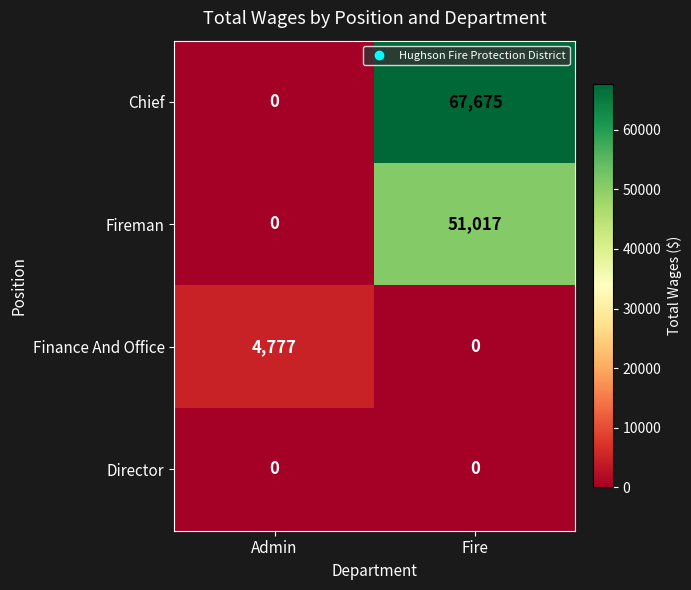

Reading left to right, what are all the values shown in this chart?

Chief: 0	67675
Fireman: 0	51017
Finance And Office: 4777	0
Director: 0	0